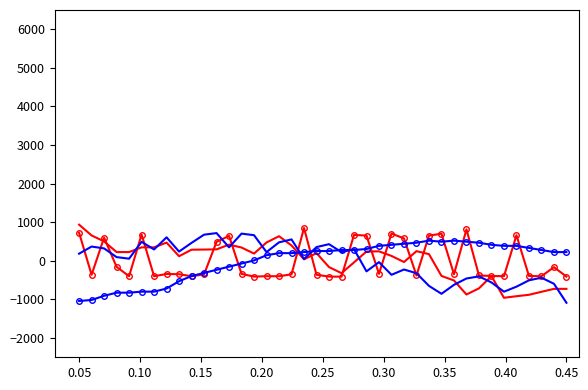

What is the smallest value displayed?

-1087.4